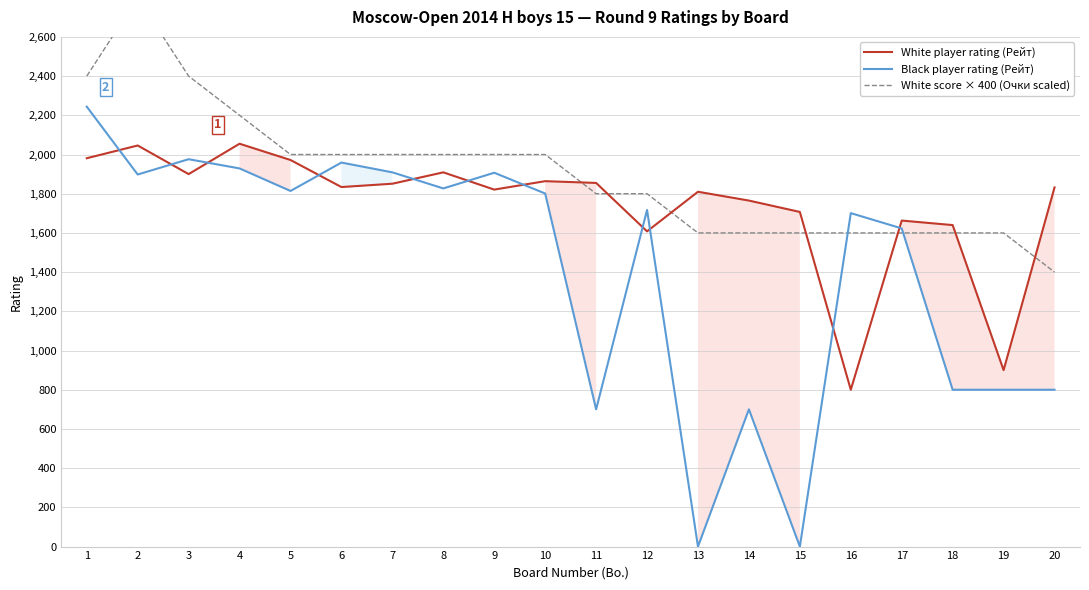

How many lines are shown in the chart?

3